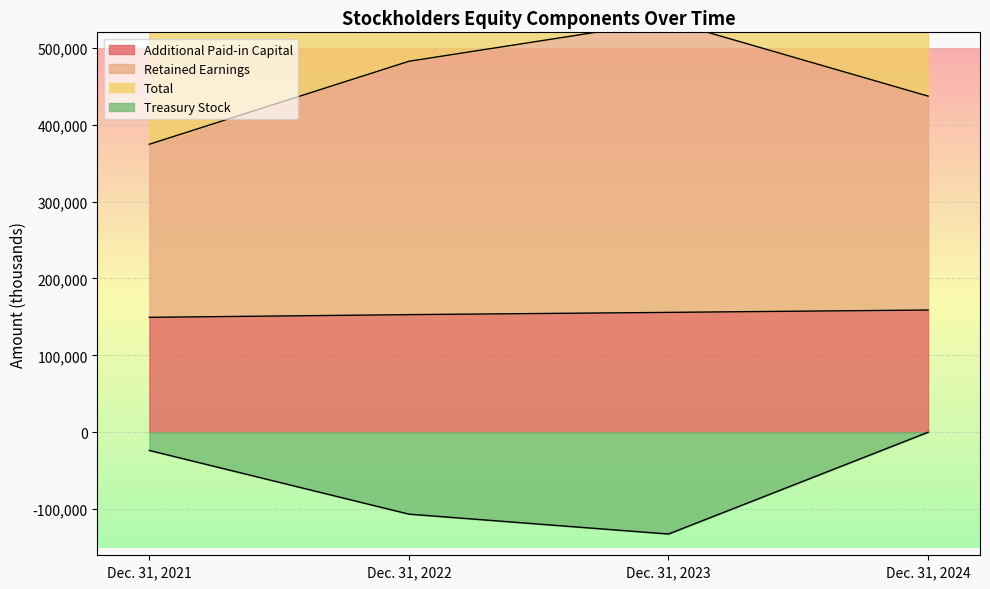

True or false: Treasury Stock has more than 0 interior local peaks.

False